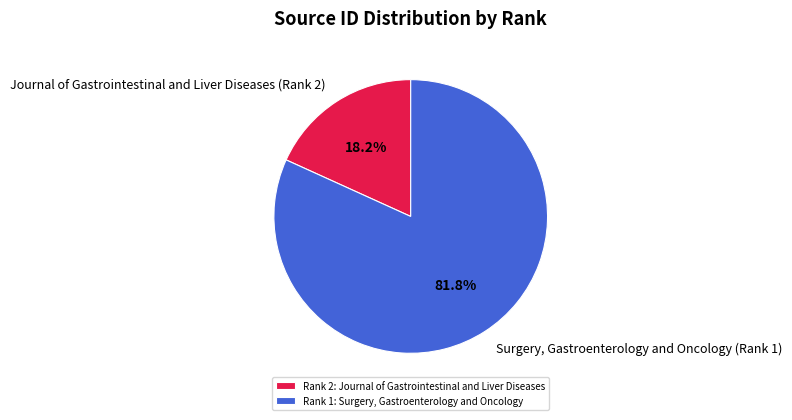

To the nearest percent, what is the difference between the largest and smallest slice percentages?

64%